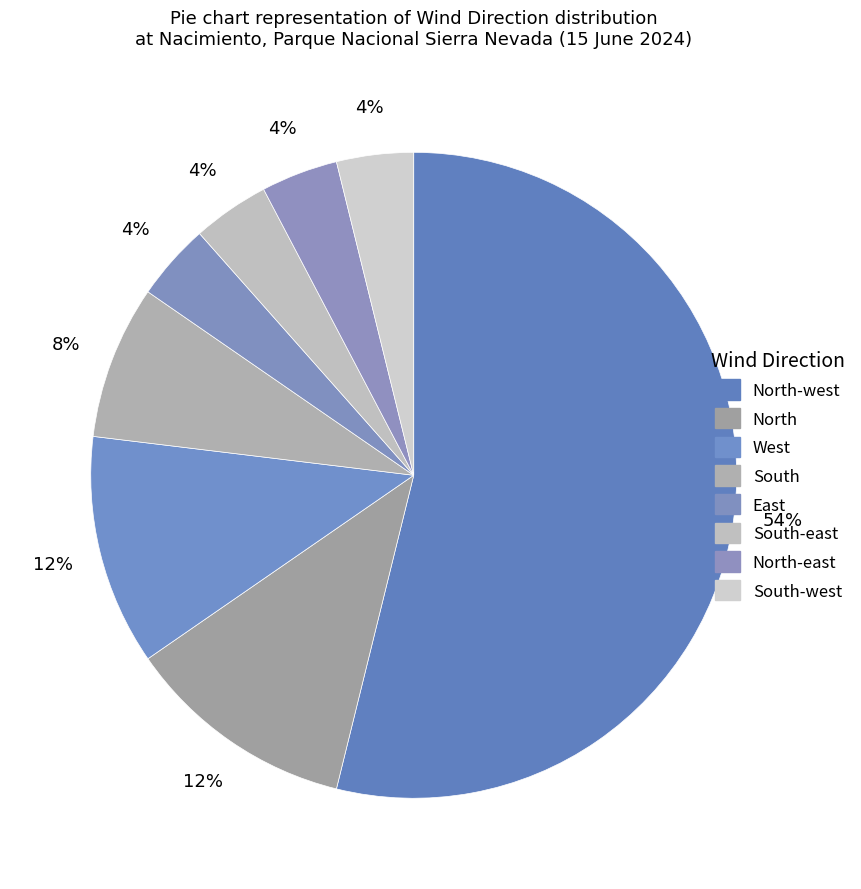

Does any single category account for the majority?

Yes